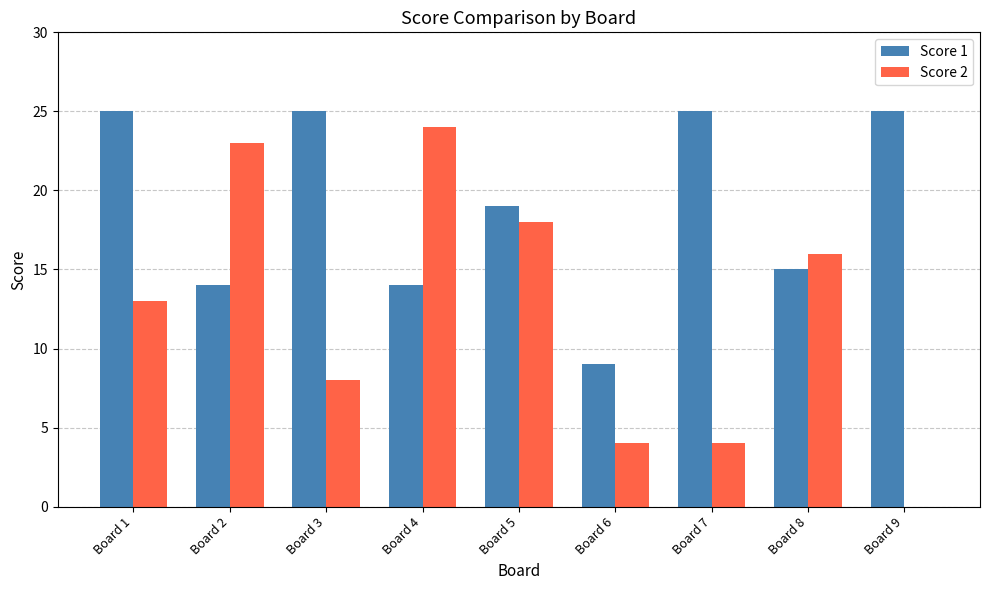

What is the maximum value shown in the chart?

25